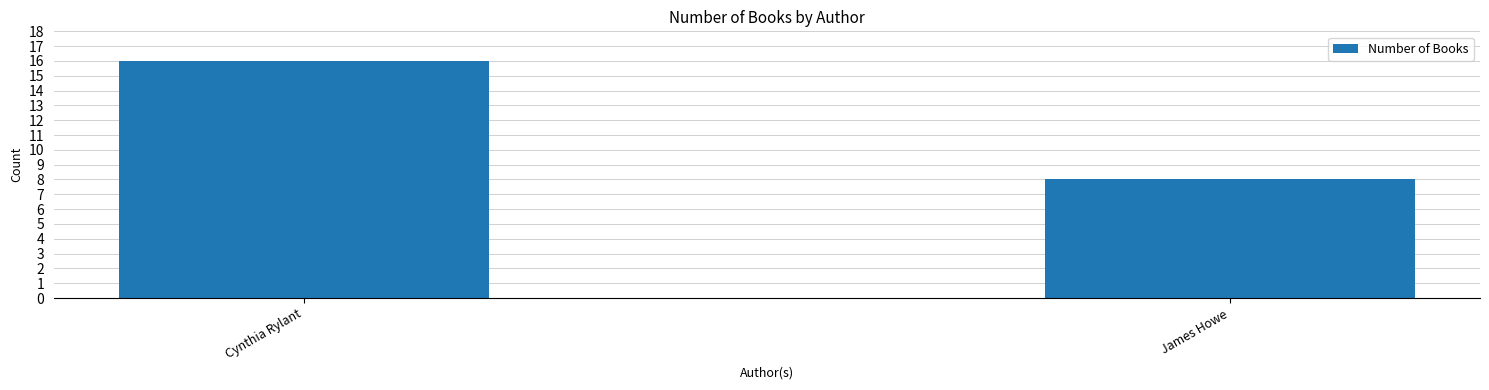

What is the sum of all values?

24